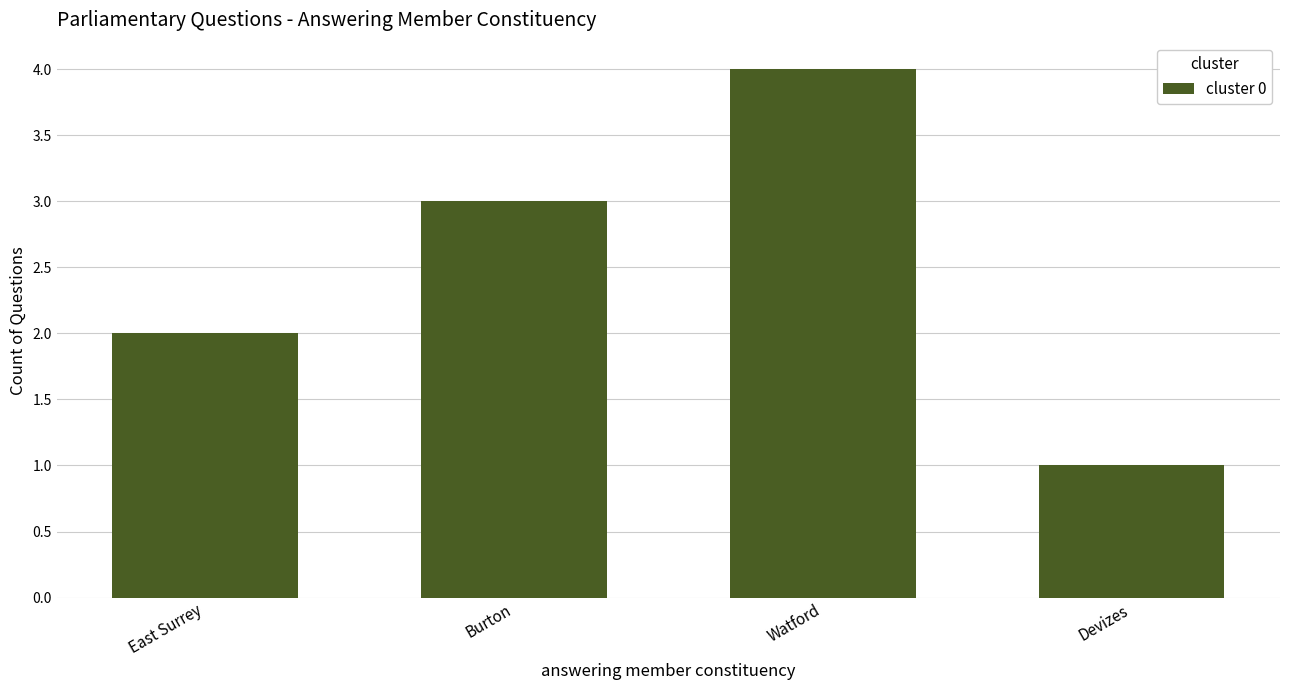

Where is the data nearest to the value 2?

East Surrey